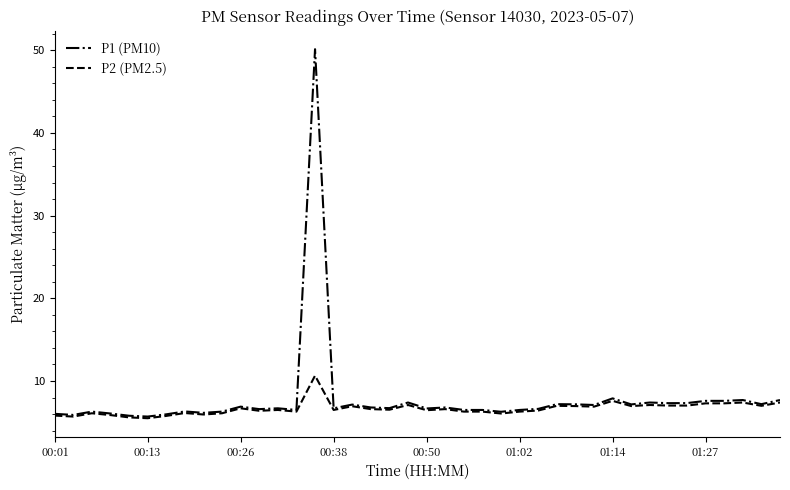

What is the maximum value for P1 (PM10)?

50.1